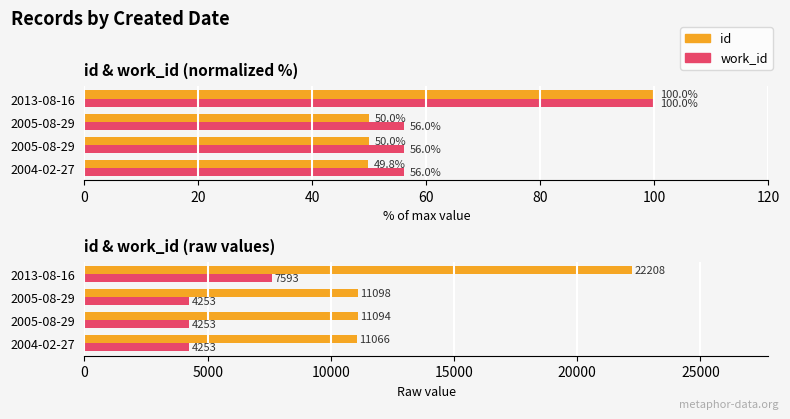

How many groups of bars are there?

4